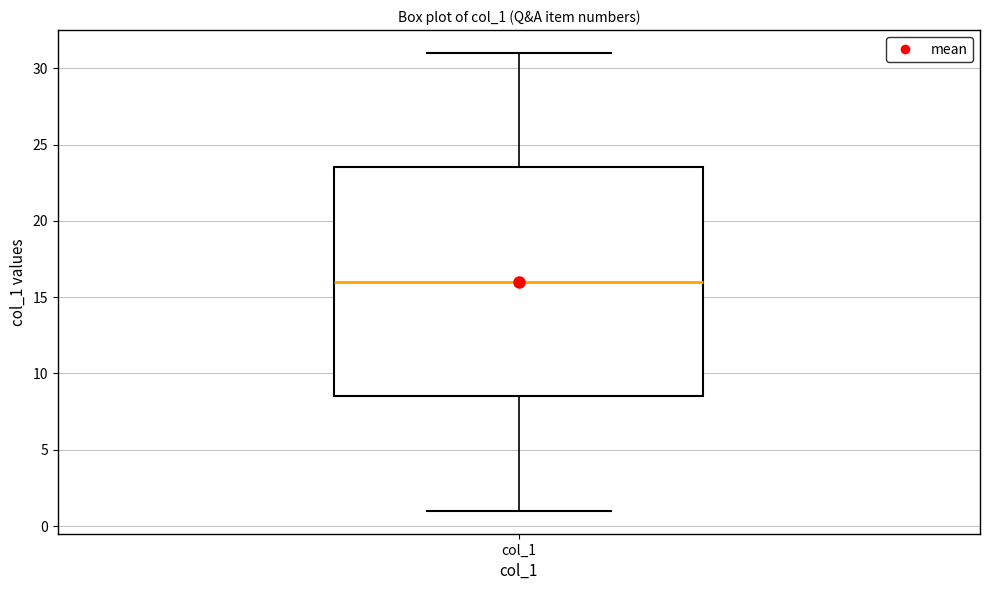

Where is the lower edge of the box for col_1 on the y-axis? The values are not printed on the chart, so give them approximately, as read against the axis.

8.5